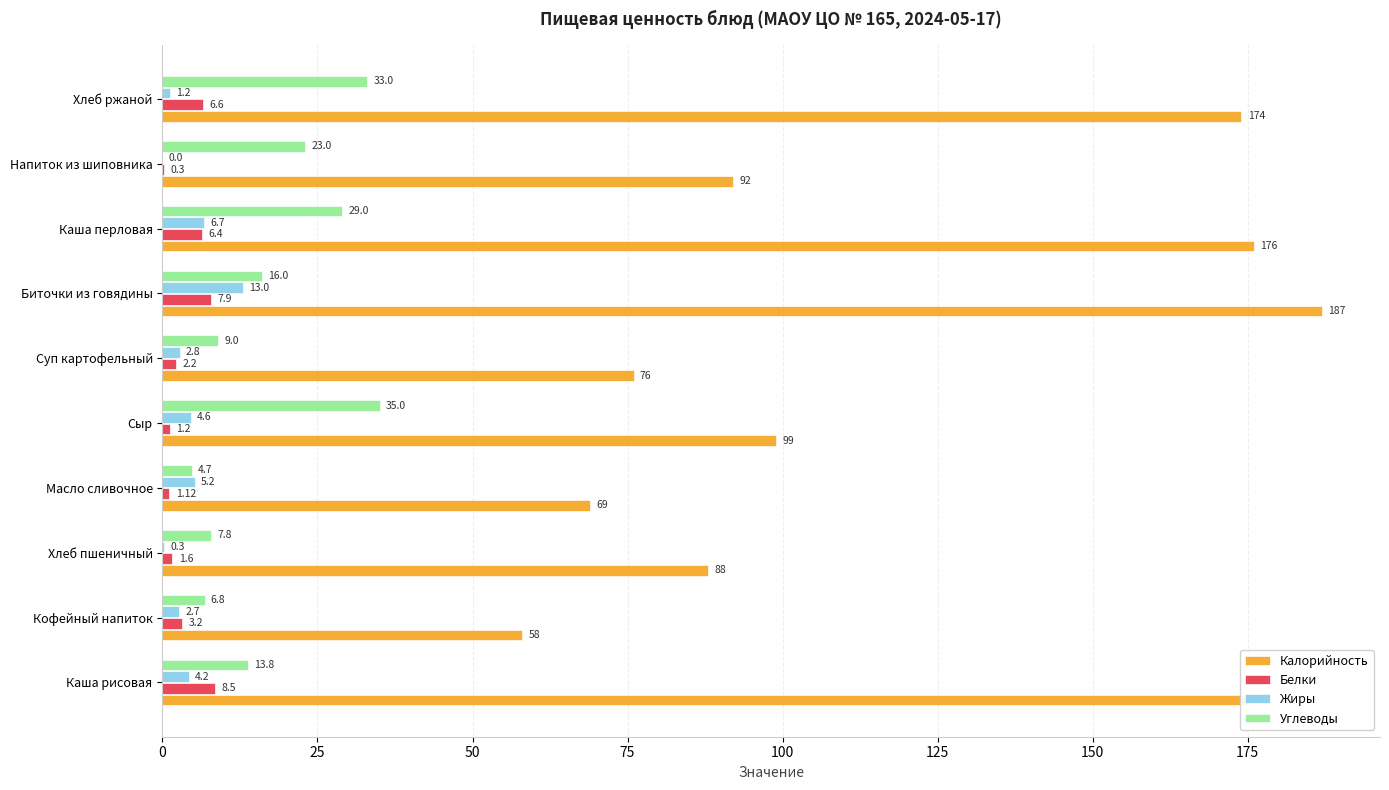

What is the maximum value for Калорийность?

187.0